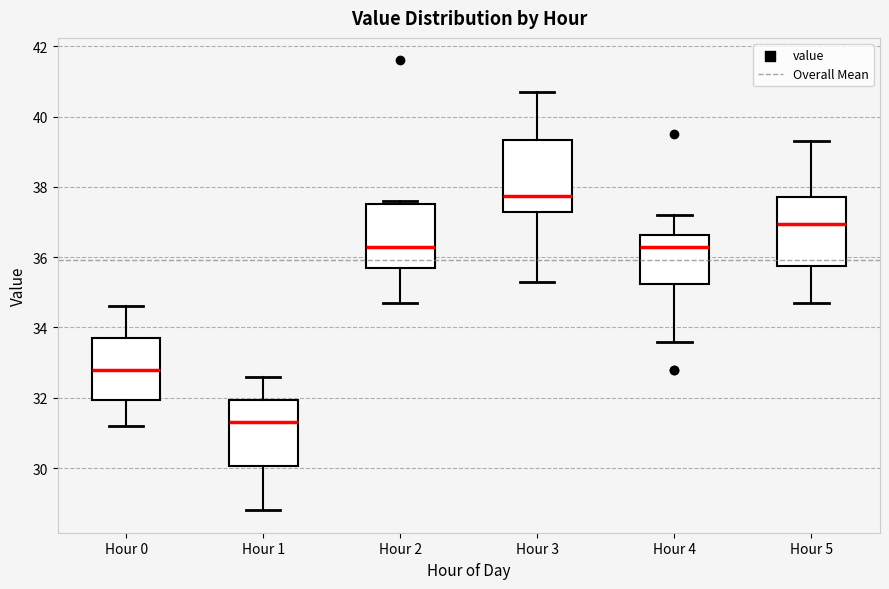

Where does the upper whisker of the box for Hour 4 end on the y-axis? The values are not printed on the chart, so give them approximately, as read against the axis.

37.2